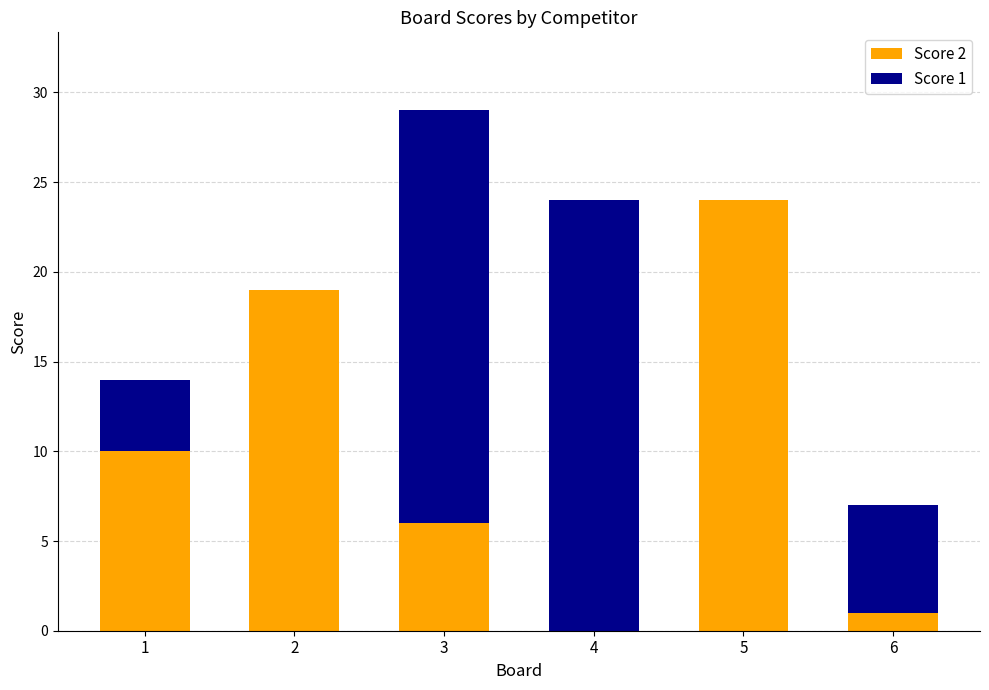

The Score 2 series shows 14 at 4. True or false?

False